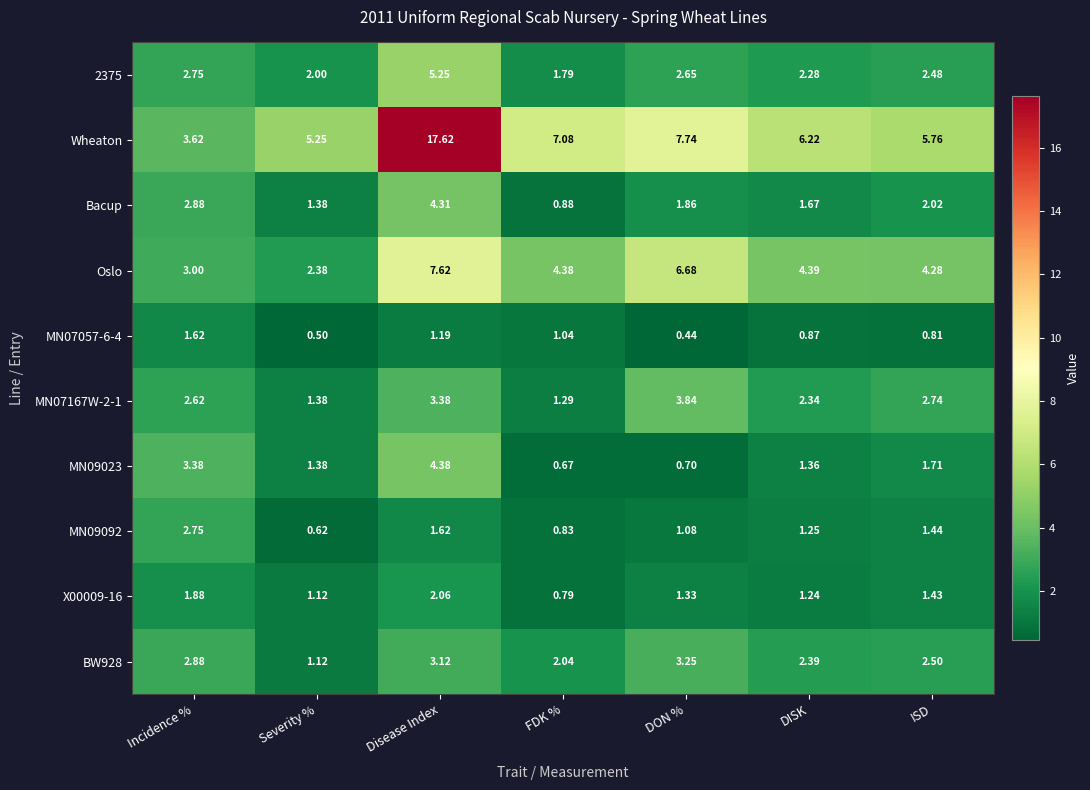

Which label corresponds to the largest value in the chart?

Disease Index